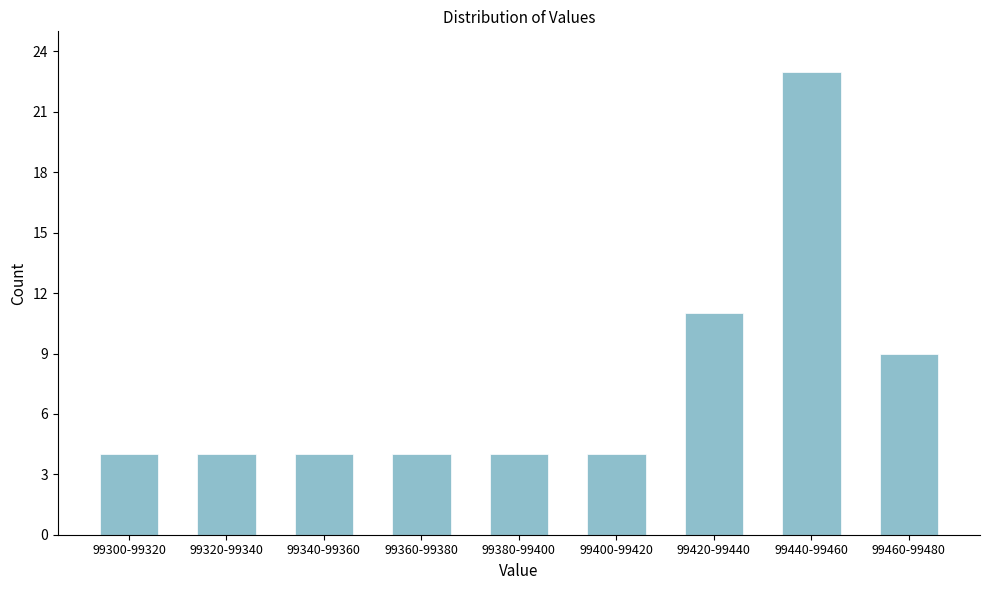

Reading right to left, transcribe all the data shown in this chart.

9	23	11	4	4	4	4	4	4